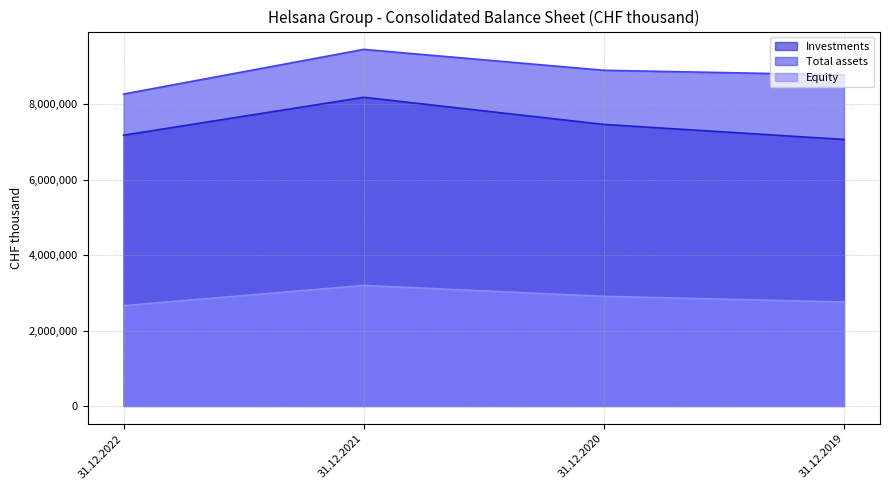

How many values in the Investments series are below 7462634?

2